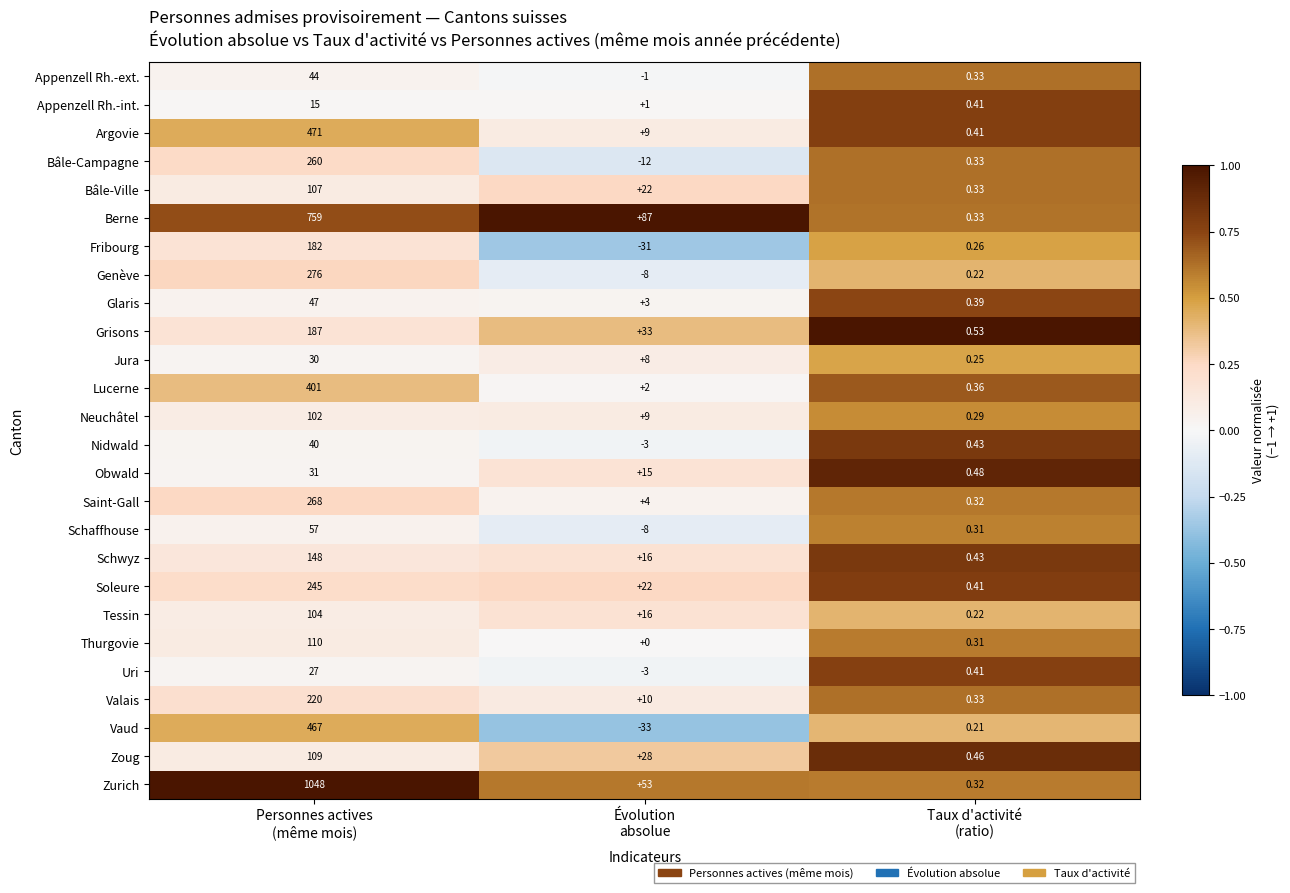

Which series has the widest spread of values?

Zurich